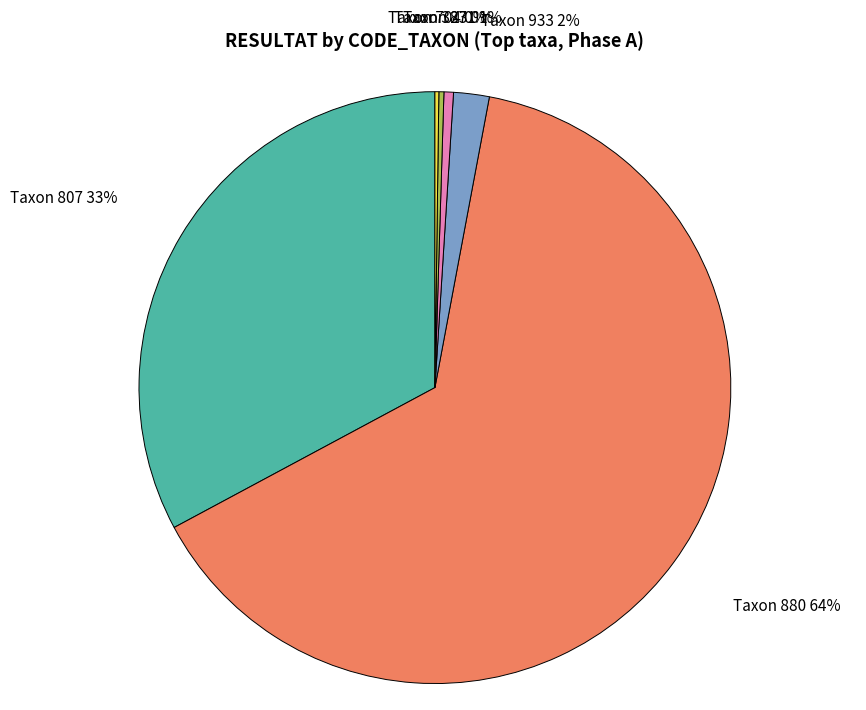

Which category accounts for the majority?

Taxon 880